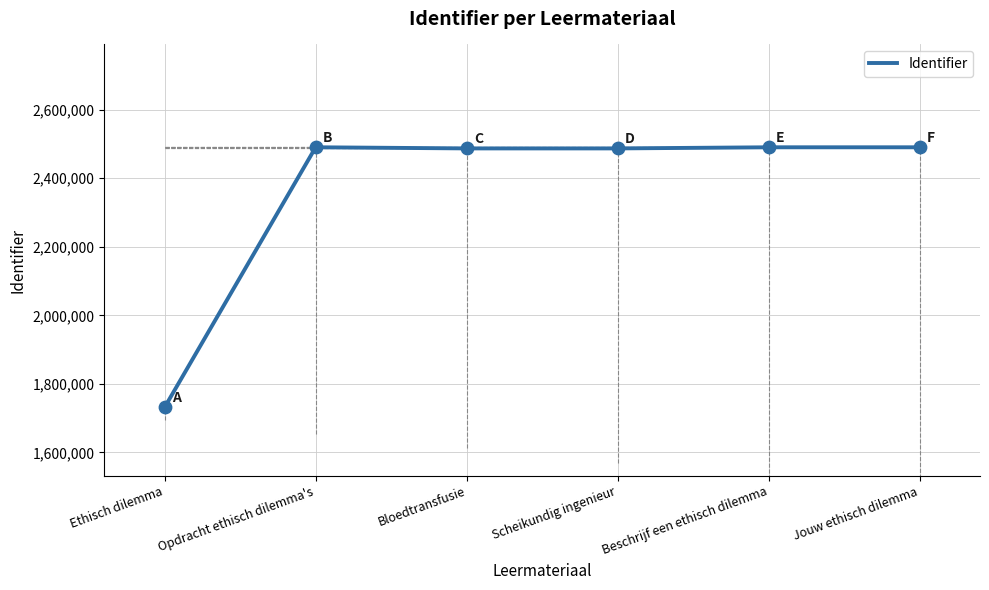

What is the ratio of the value at Opdracht ethisch dilemma's to the value at Bloedtransfusie?

1.0